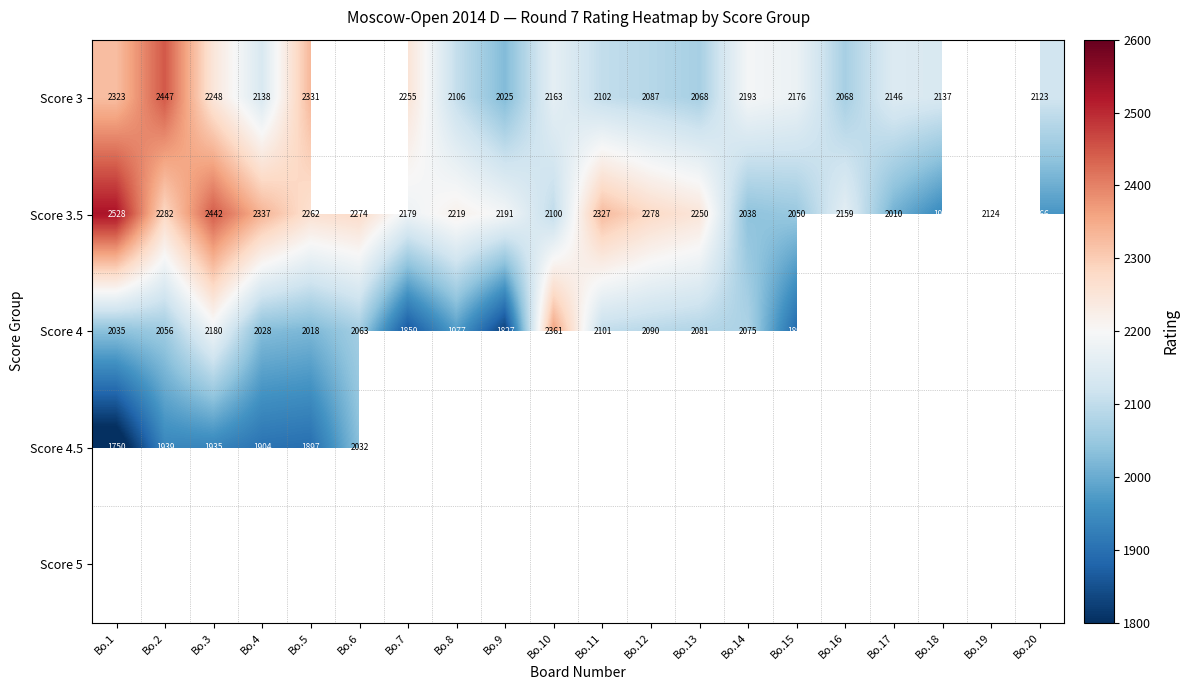

What is the difference between the Score 3.5 values at Bo.3 and Bo.5?

180